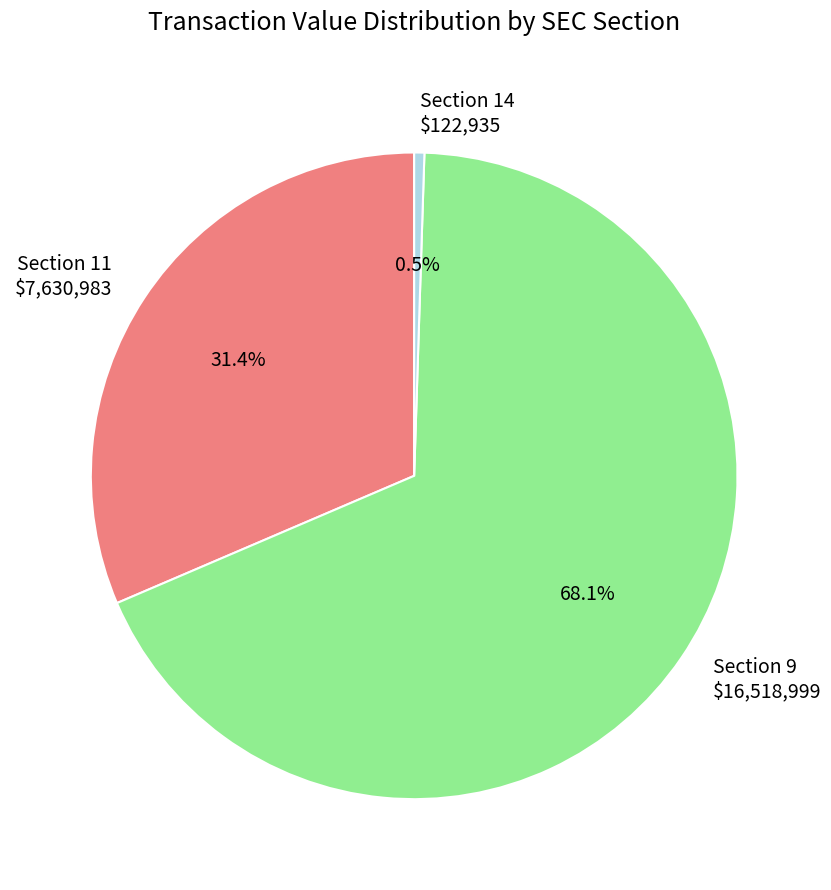

How many segments does this pie chart have?

3